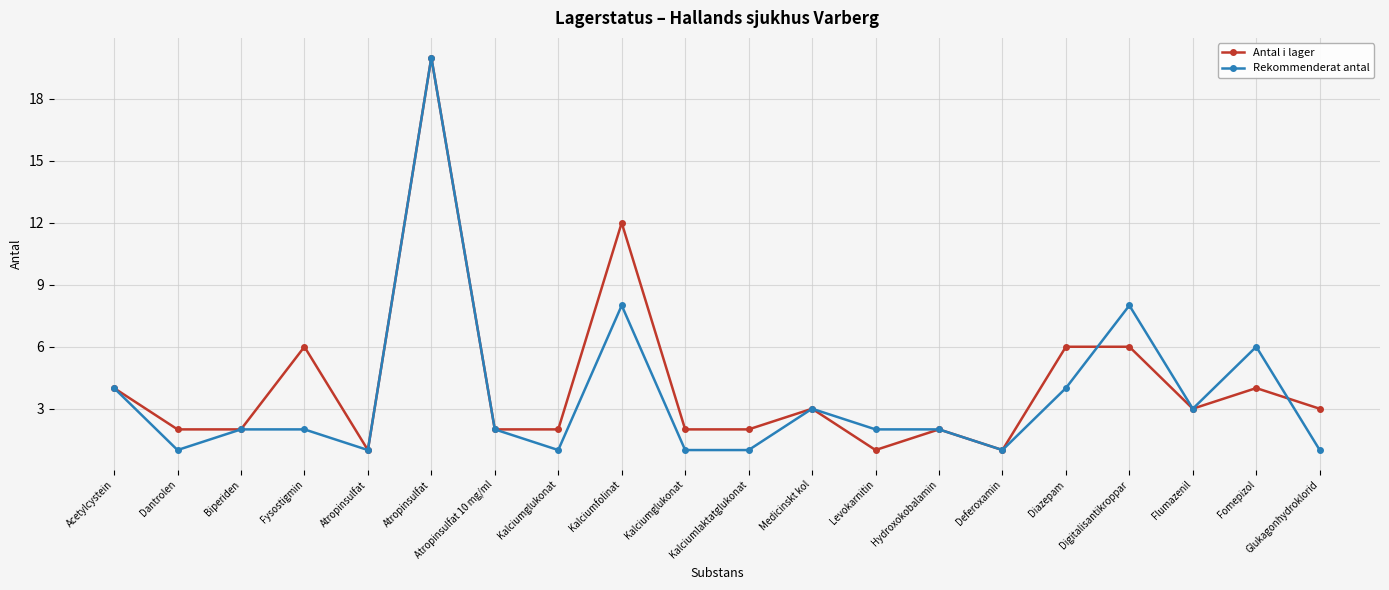

What is the label of the 18th point from the right?

Biperiden